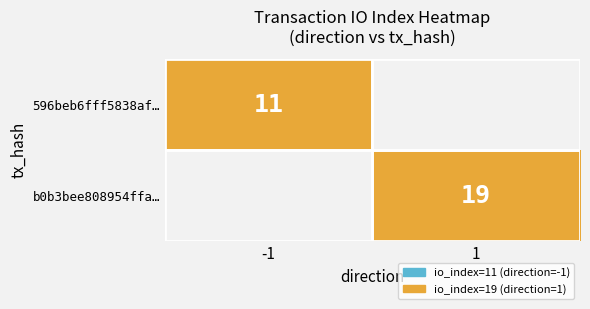

True or false: b0b3bee808954ffa… has a value of 8 at 1.

False